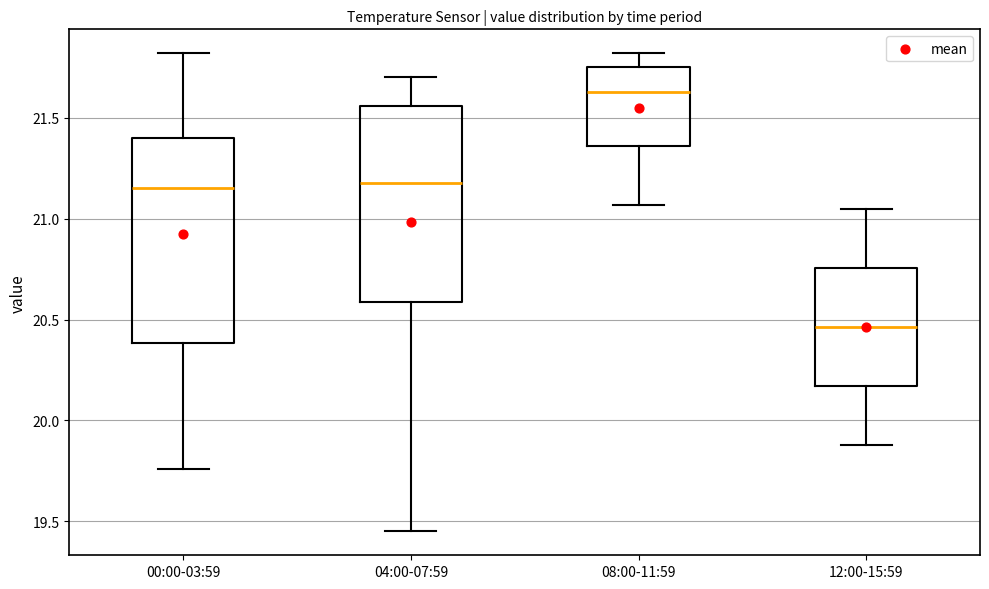

Reading left to right, transcribe this box plot: for each box, give where its median line is, the range the box spans, and where its two whiskers end, as read against the y-axis. The values are not printed on the chart, so give them approximately, as read against the axis.

00:00-03:59: median 21.15, box 20.40 to 21.40, whiskers 19.75 to 21.80
04:00-07:59: median 21.20, box 20.60 to 21.55, whiskers 19.45 to 21.70
08:00-11:59: median 21.65, box 21.35 to 21.75, whiskers 21.05 to 21.80
12:00-15:59: median 20.45, box 20.15 to 20.75, whiskers 19.90 to 21.05